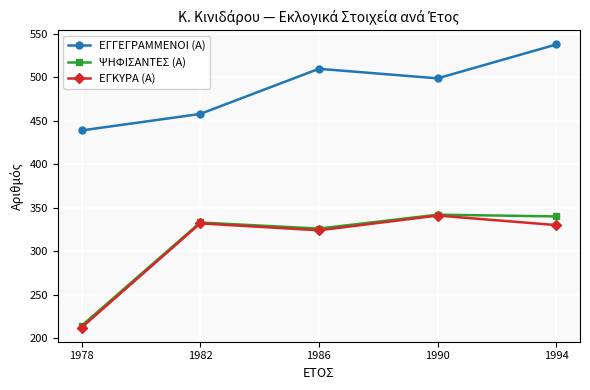

How many lines are shown in the chart?

3